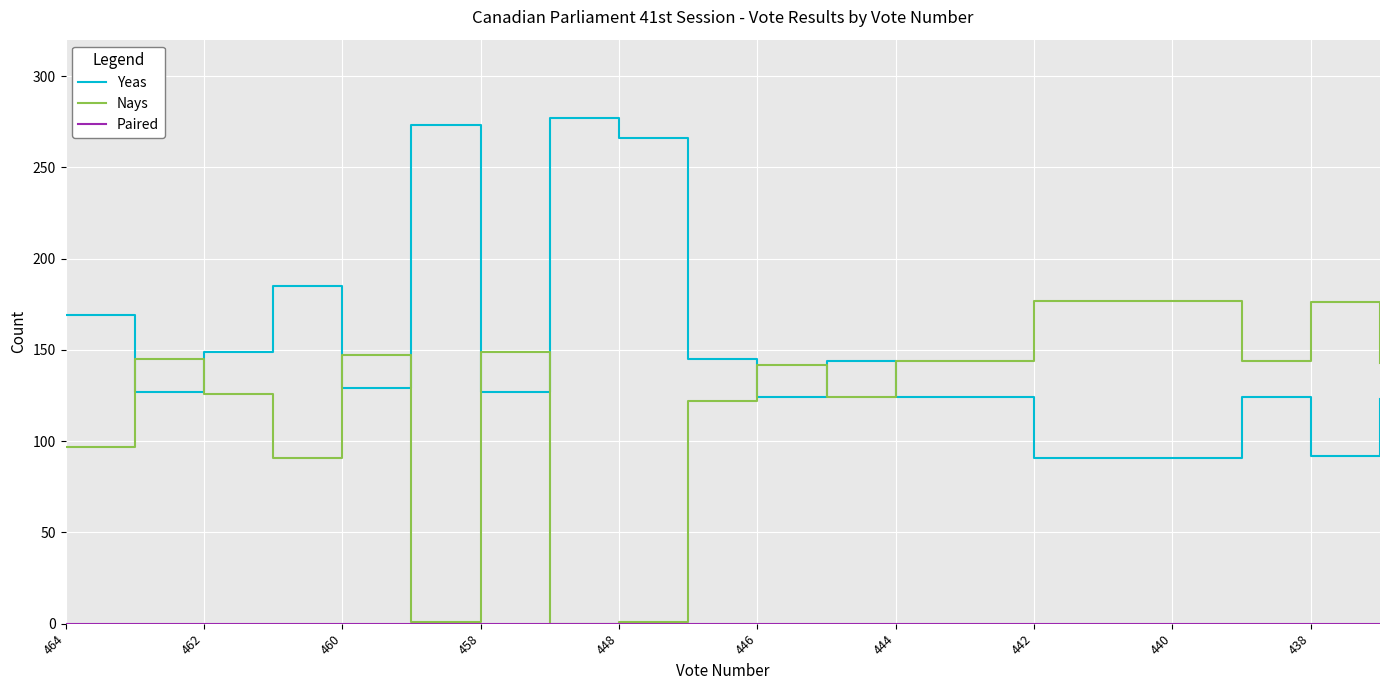

What is the highest value of the Yeas series?

277